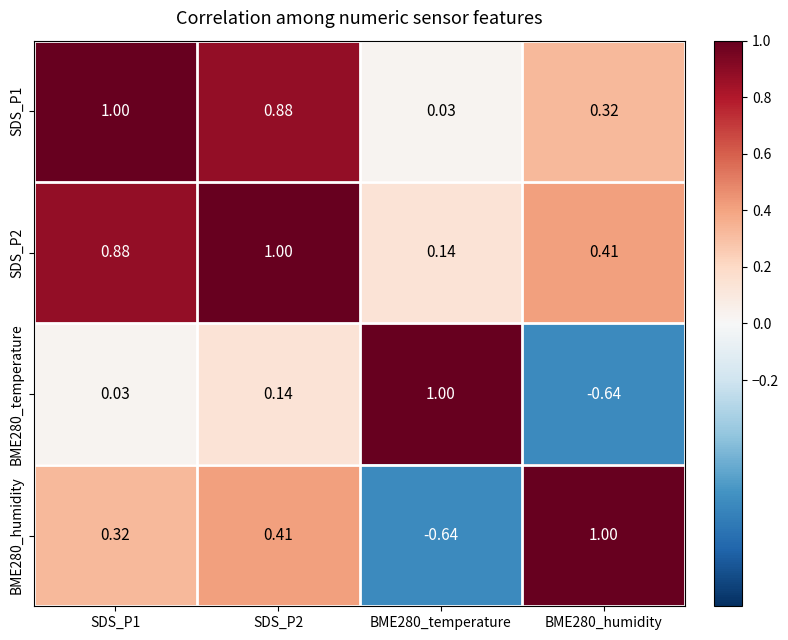

What is the total value across all series at SDS_P1?

2.2